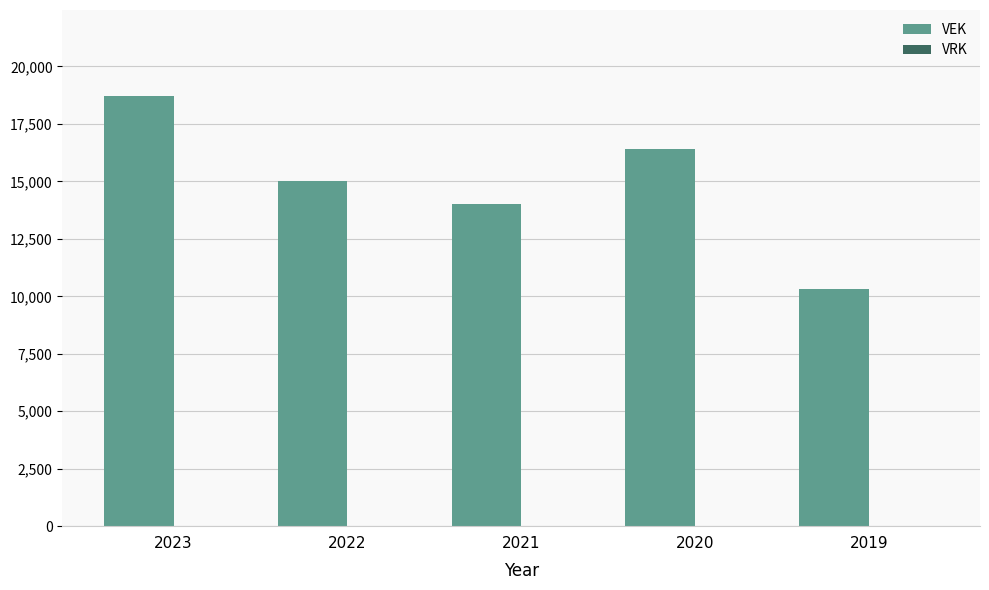

What is the change in value from 2023 to 2019?

-8414